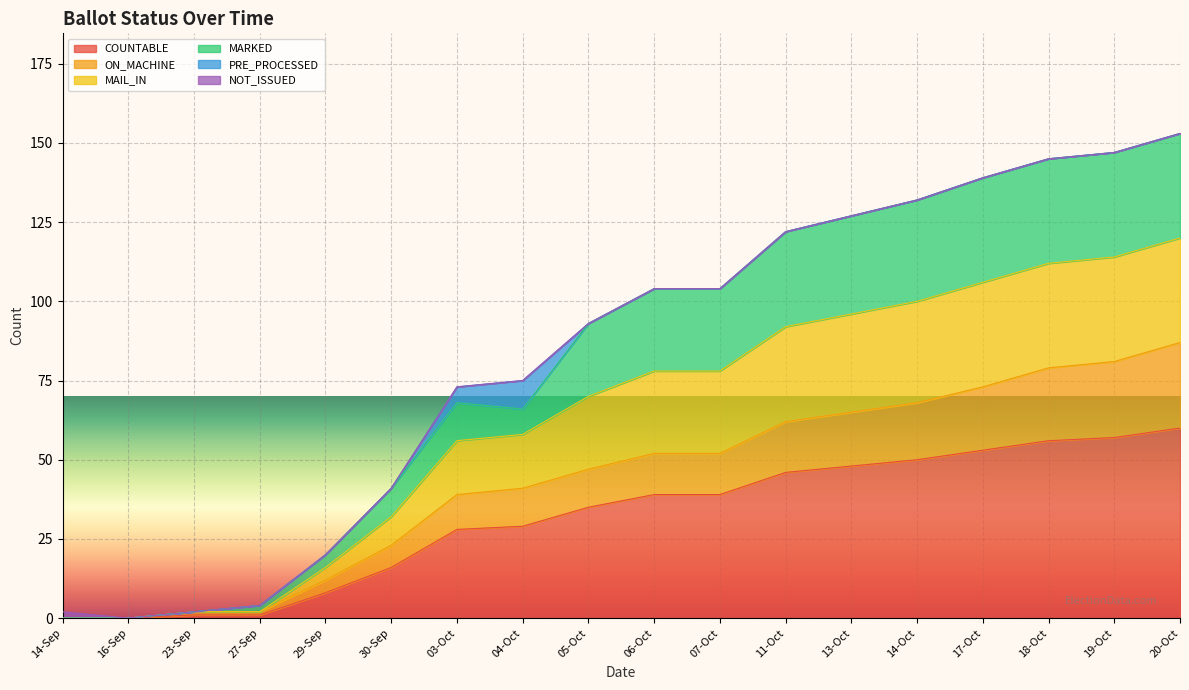

Which category has the lowest value in the MAIL_IN series?

14-Sep